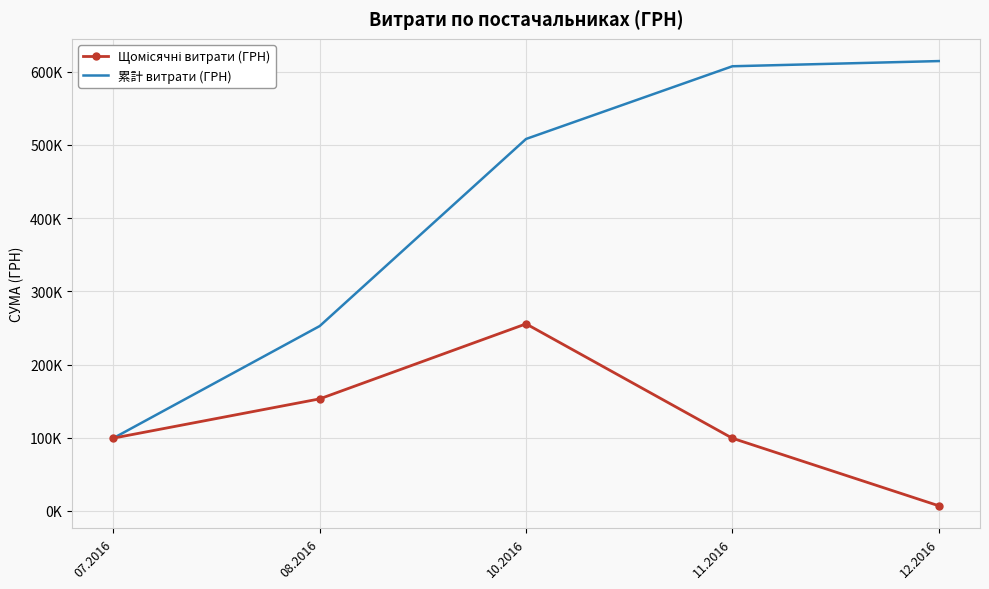

Between 08.2016 and 12.2016, which is larger?

08.2016